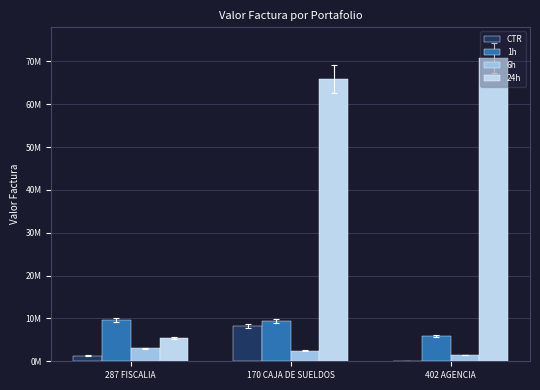

Are the bars horizontal?

No